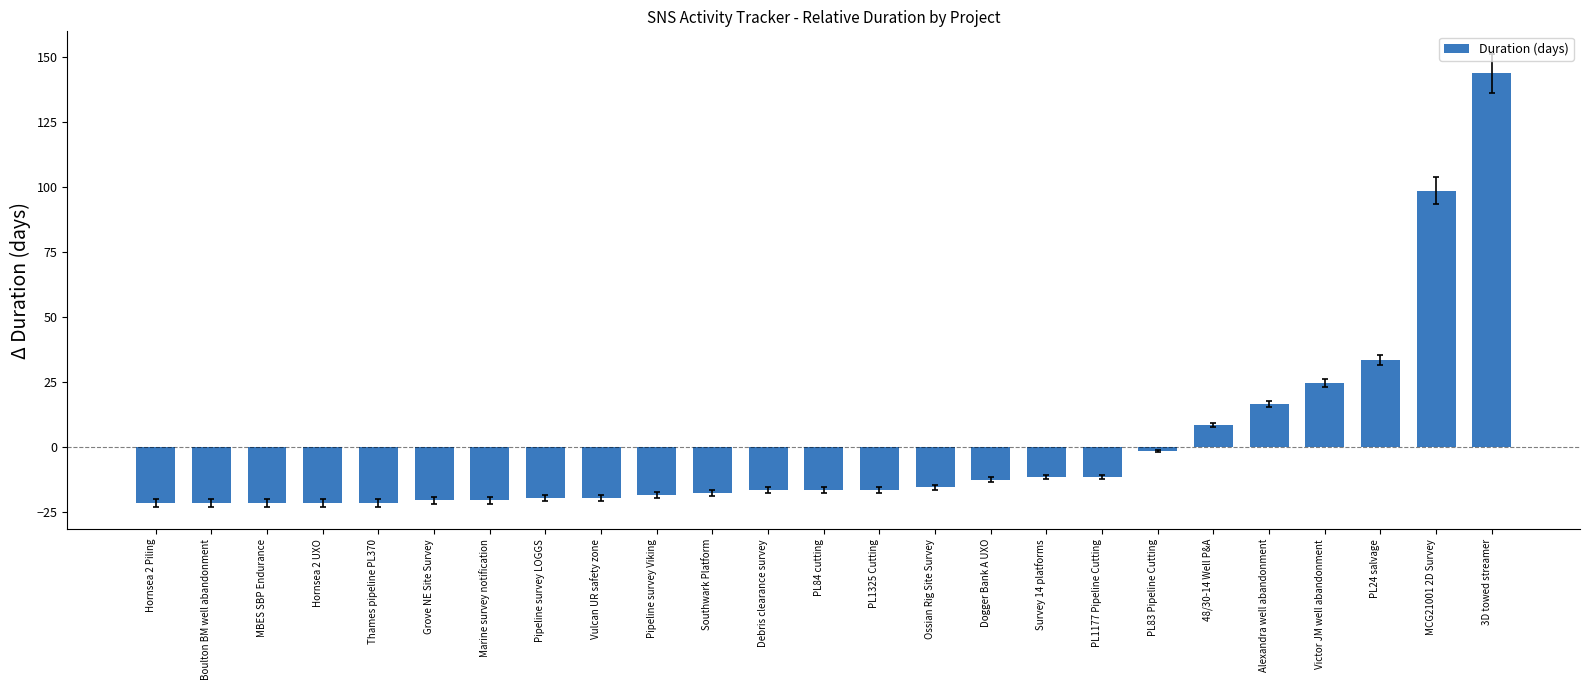

What is the sum of the values at MCG21001 2D Survey and Southwark Platform?

81.0